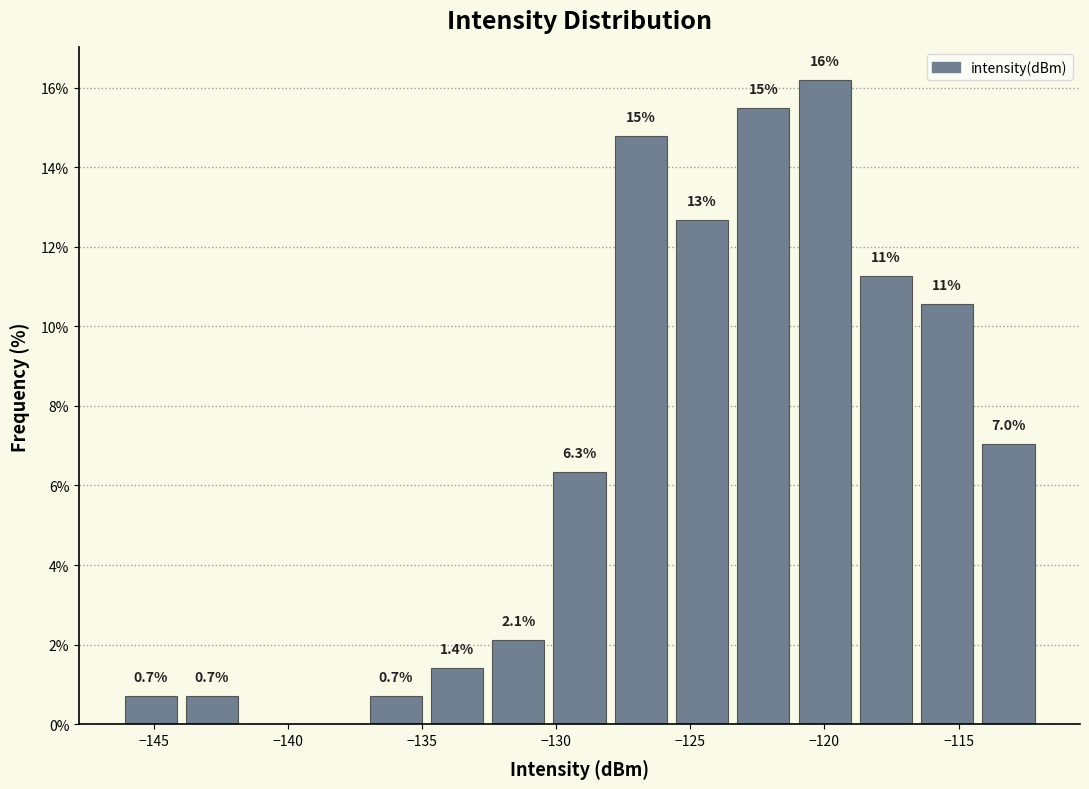

Which range on the x-axis has the tallest bar?

-121.0 to -119.0